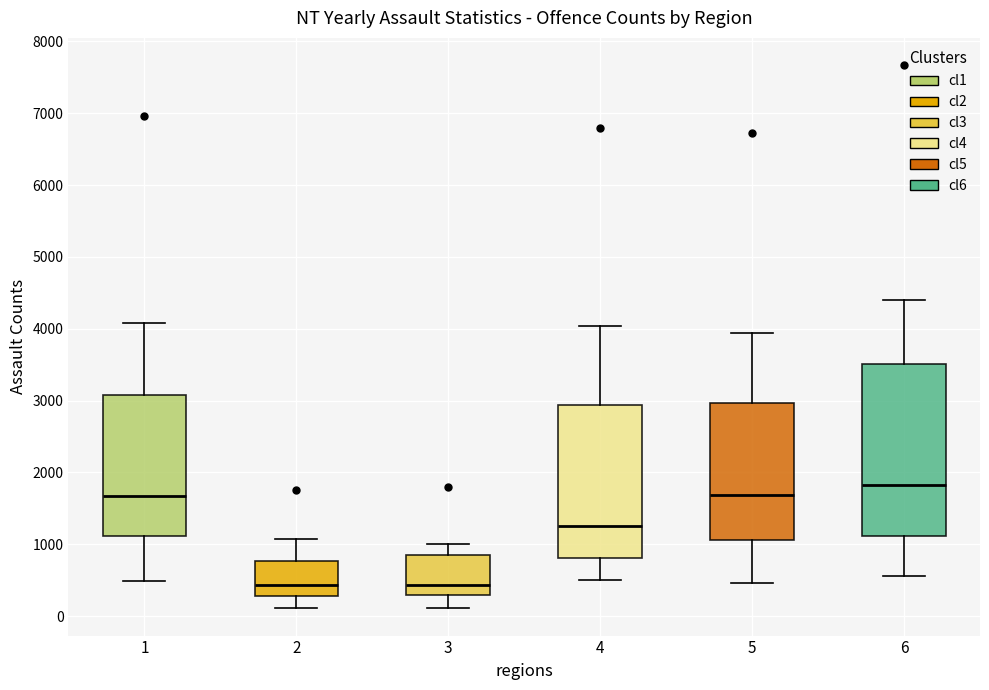

Comparing the boxes themselves (not the whiskers), which one is the tallest?

6